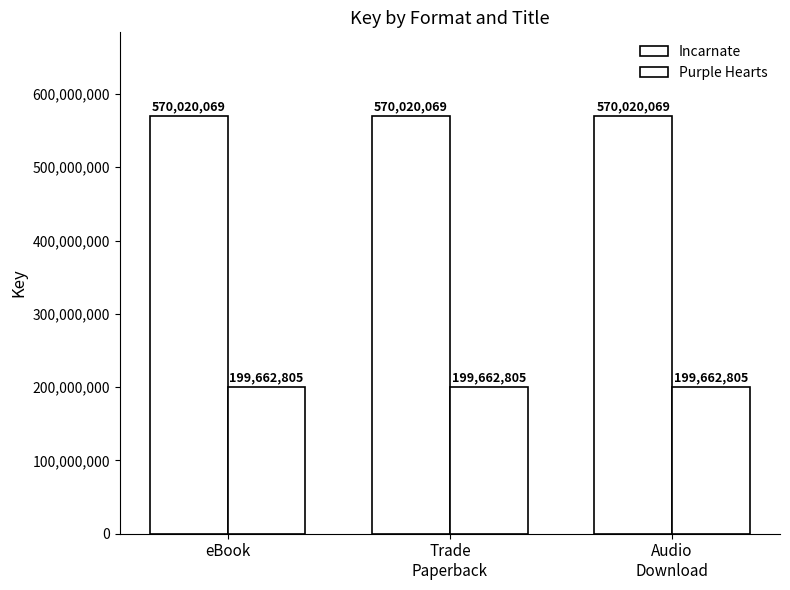

The Purple Hearts series shows 91357541 at Audio
Download. True or false?

False